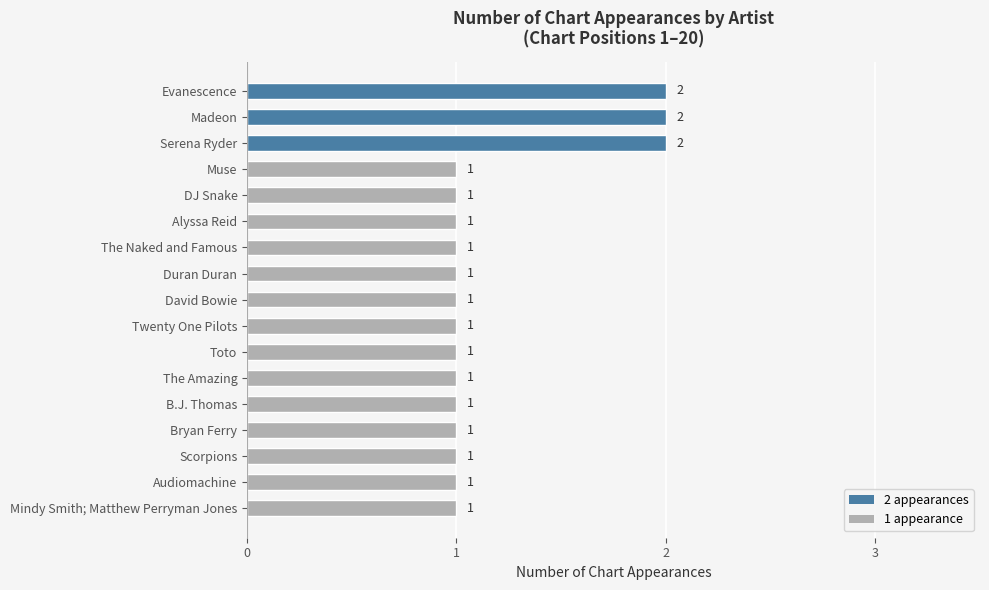

What is the difference between the second highest and second lowest values?

1